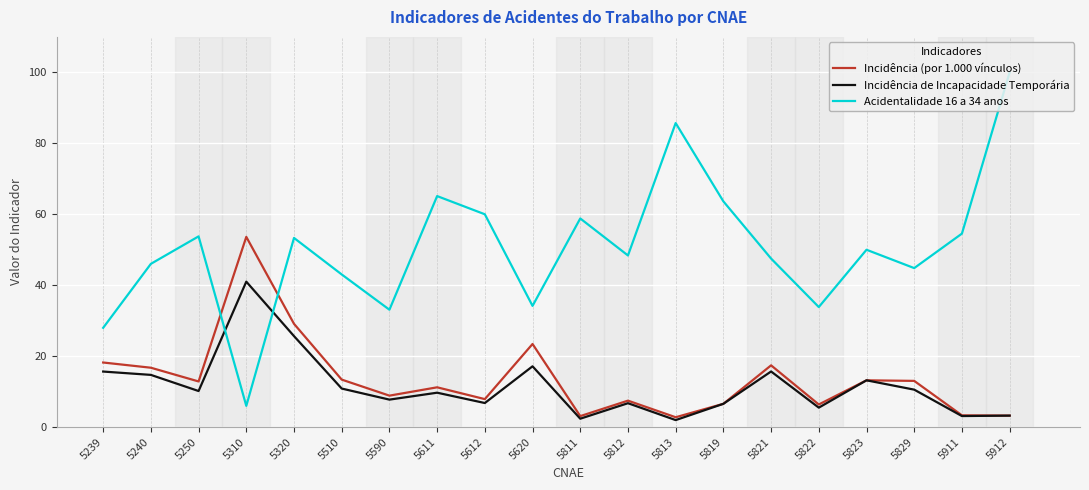

Is the value of Incidência de Incapacidade Temporária at 5510 greater than the value of Incidência (por 1.000 vínculos) at 5811?

Yes